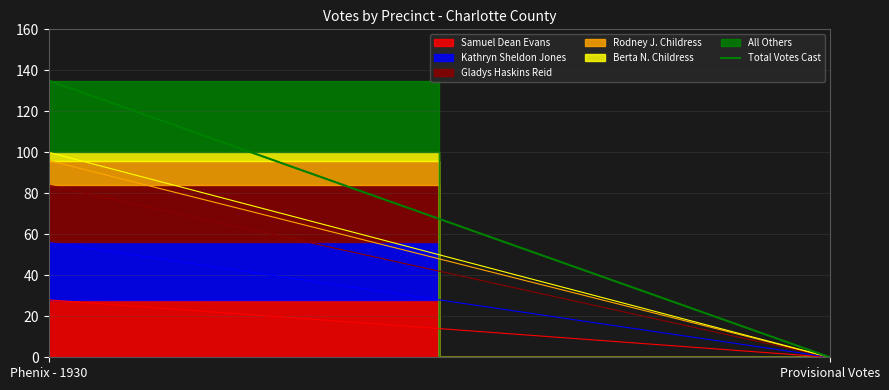

The value at Provisional Votes is 0. True or false?

True